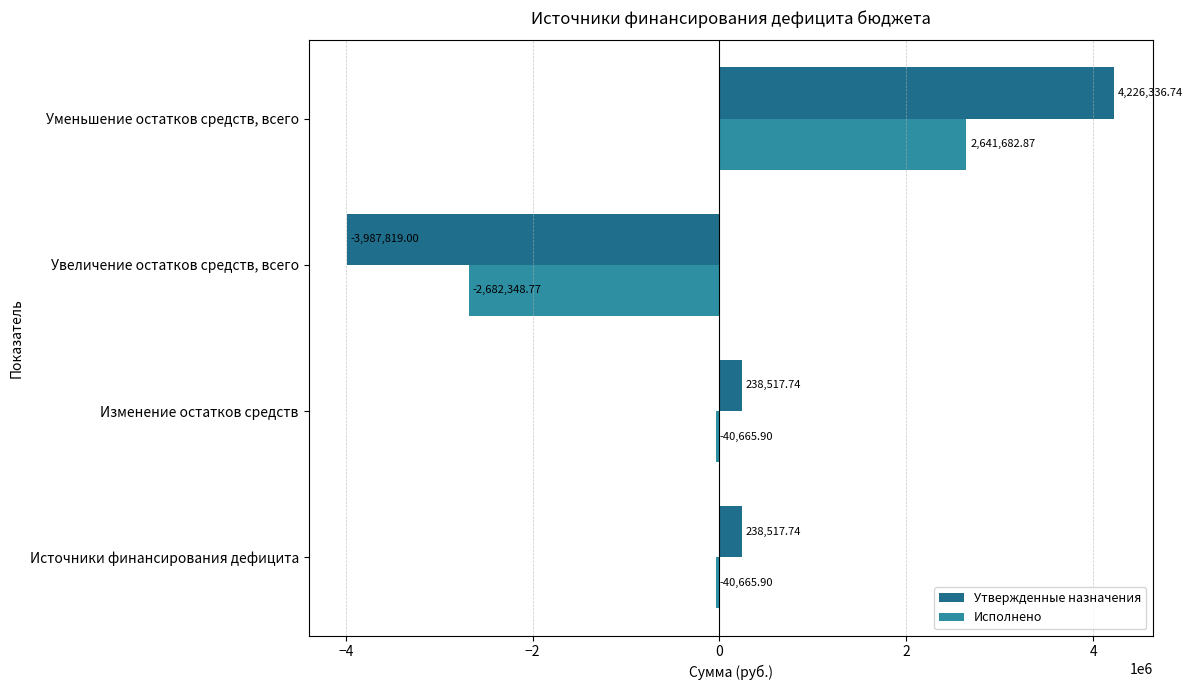

Rank the series by their maximum value, from highest to lowest.

Утвержденные назначения, Исполнено